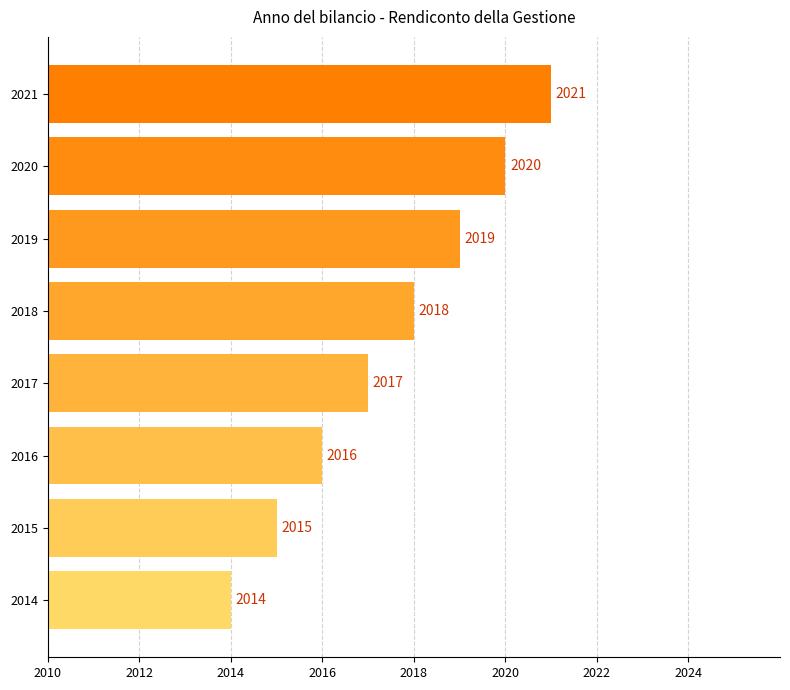

What is the ratio of the value at 2018 to the value at 2014?

1.0